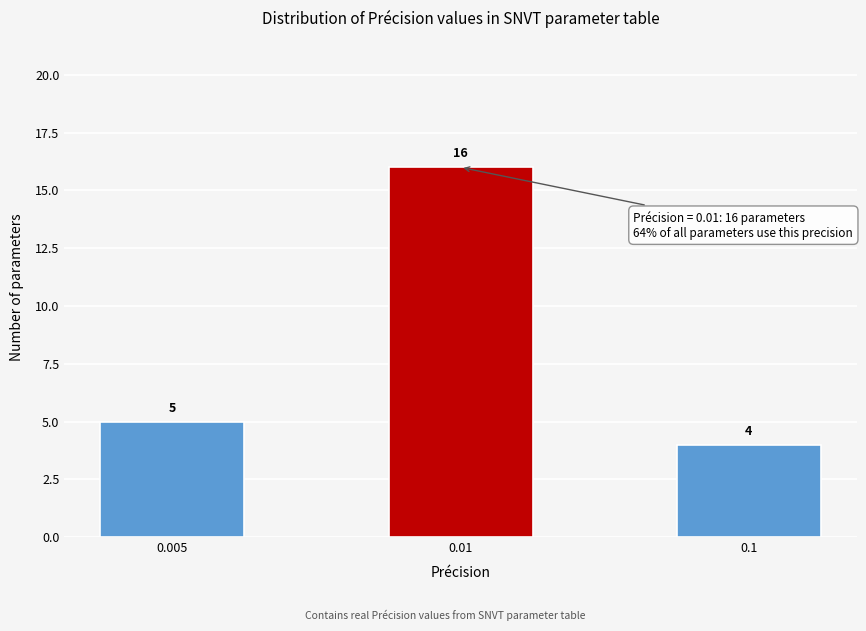

Reading right to left, list all the values displayed in this chart.

0.1=4	0.01=16	0.005=5